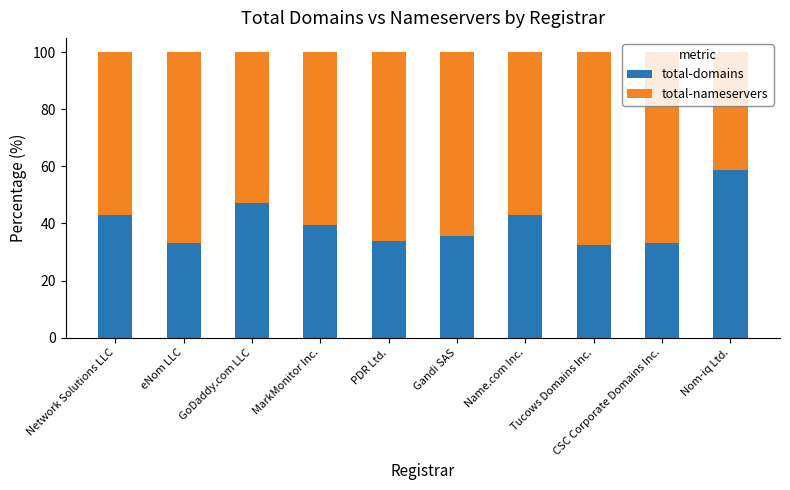

What is the sum of the total-domains values at Network Solutions LLC and CSC Corporate Domains Inc.?

76.2